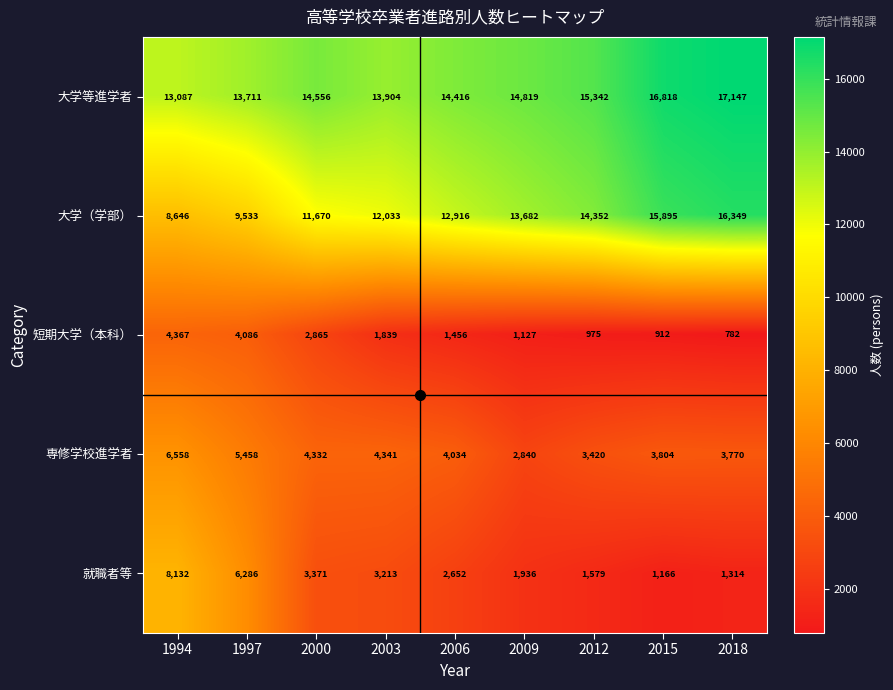

Which label corresponds to the smallest value in the chart?

2018